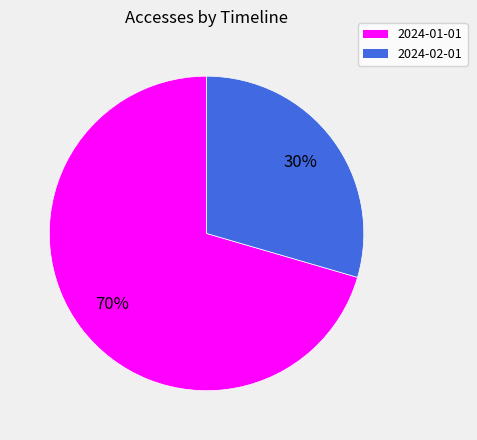

Does 2024-01-01 represent more than half of the total?

Yes